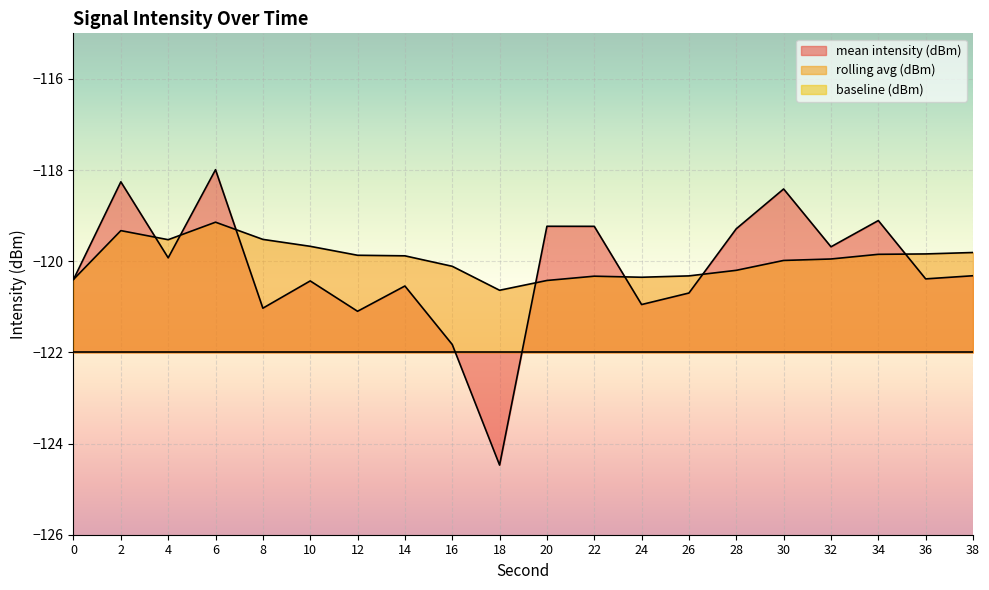

How many data points does each series have?

20